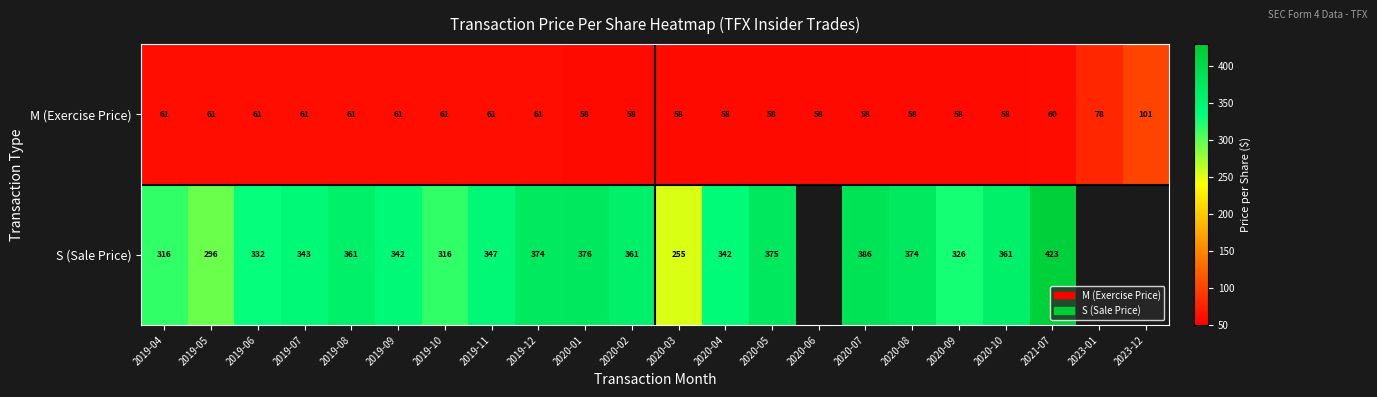

Is it true that S (Sale Price) equals 582.3 at 2021-07?

False